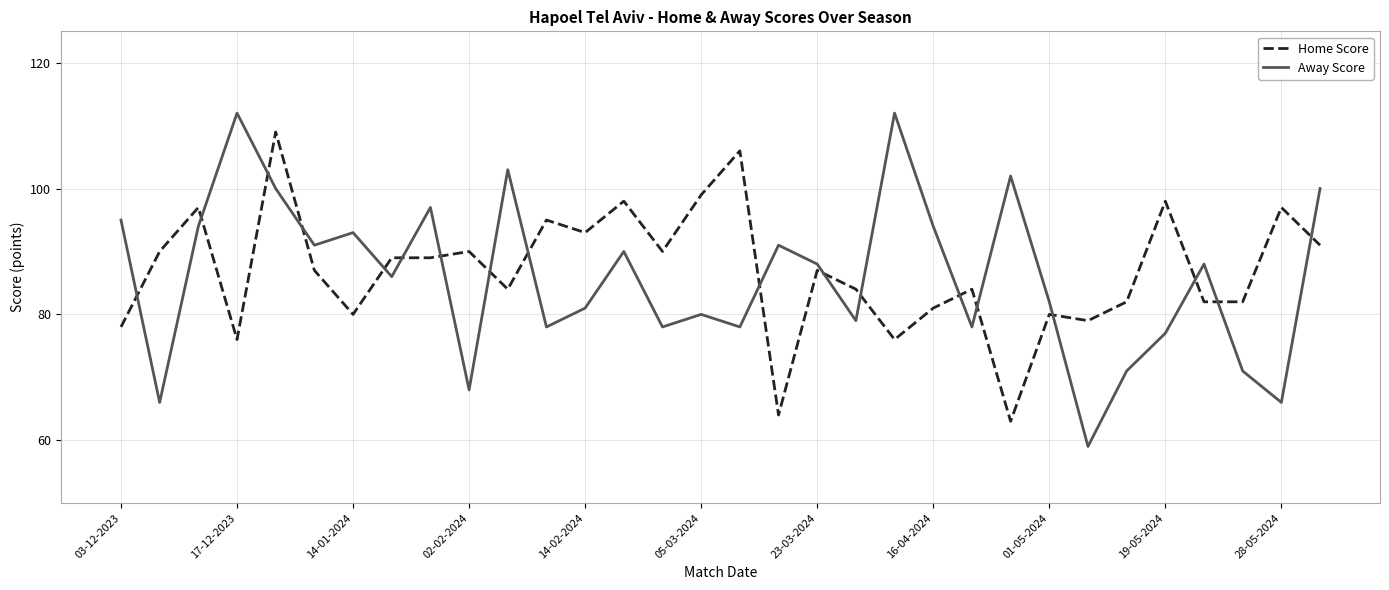

Which series has the widest spread of values?

Away Score